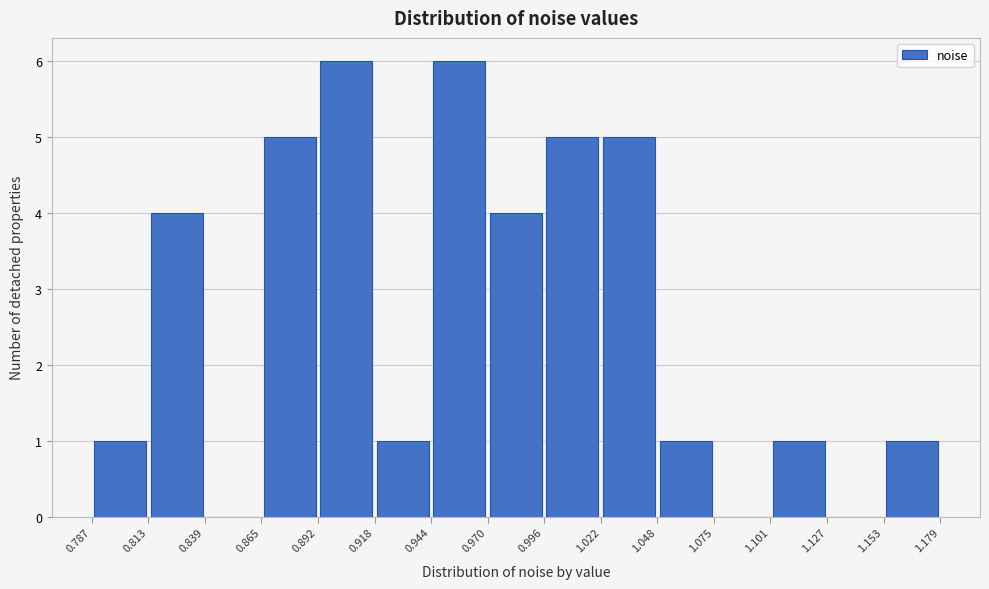

Reading left to right, transcribe this chart: for each bar, give the range it covers on the x-axis and its height. The values are not printed on the chart, so give them approximately, as read against the axis.

0.787 to 0.813: 1
0.813 to 0.839: 4
0.839 to 0.865: 0
0.865 to 0.892: 5
0.892 to 0.918: 6
0.918 to 0.944: 1
0.944 to 0.970: 6
0.970 to 0.996: 4
0.996 to 1.022: 5
1.022 to 1.048: 5
1.048 to 1.075: 1
1.075 to 1.101: 0
1.101 to 1.127: 1
1.127 to 1.153: 0
1.153 to 1.179: 1